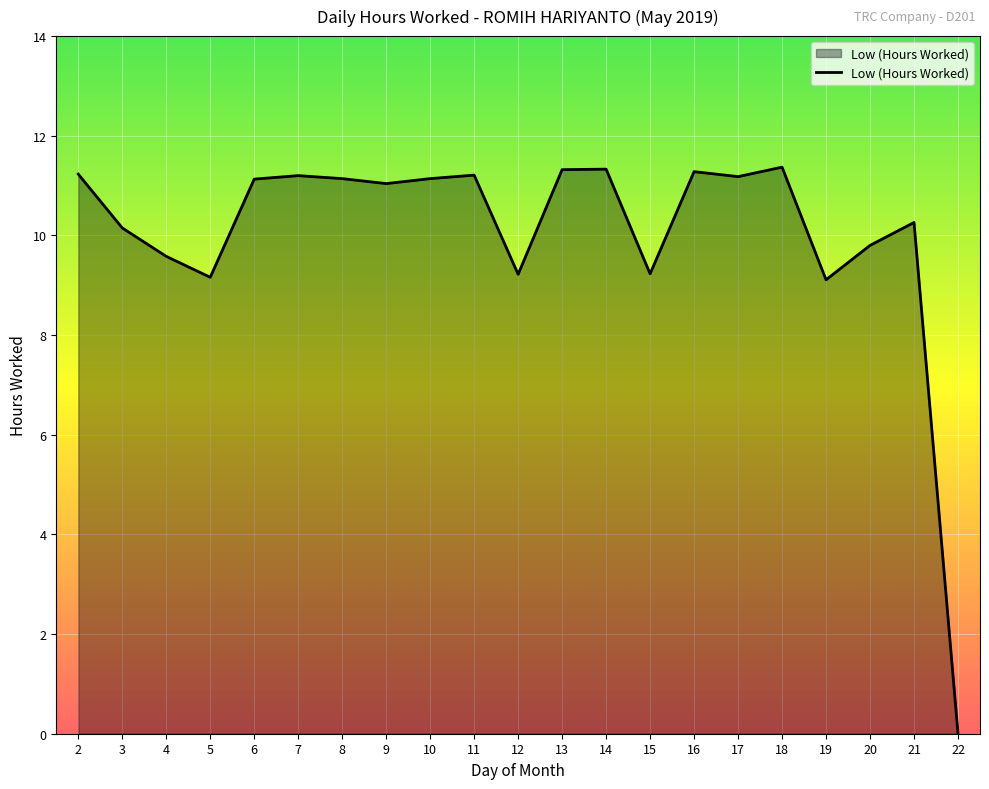

What is the maximum value shown in the chart?

11.4